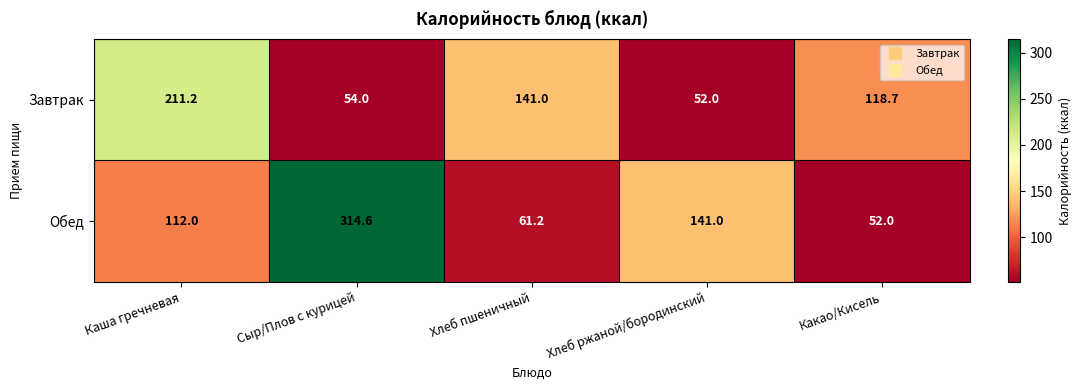

At which category is the sum across all series the highest?

Сыр/Плов с курицей